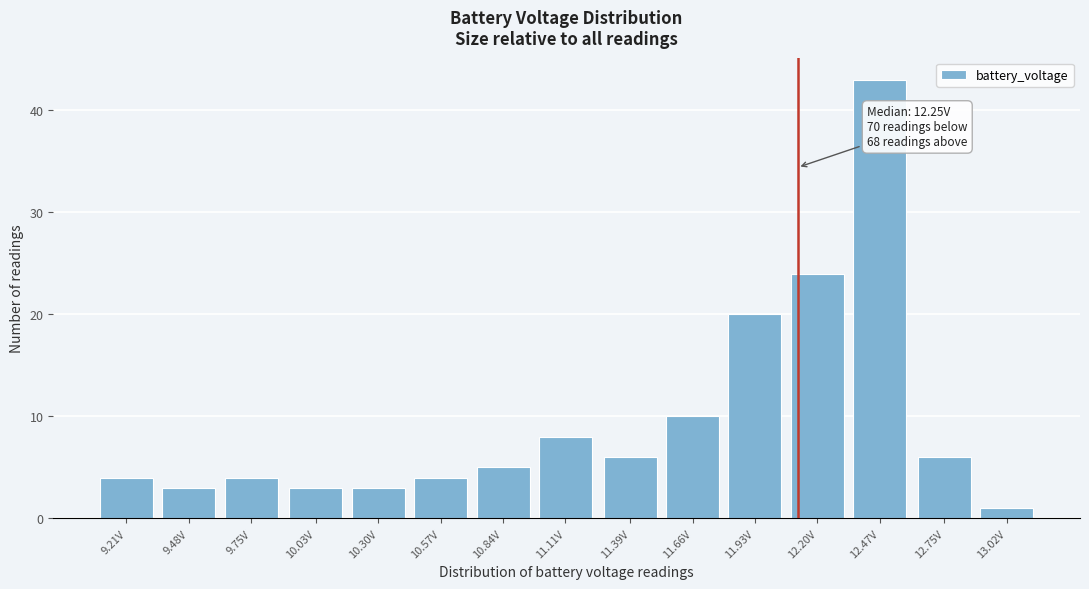

Reading left to right, extract all data points from this chart.

4	3	4	3	3	4	5	8	6	10	20	24	43	6	1